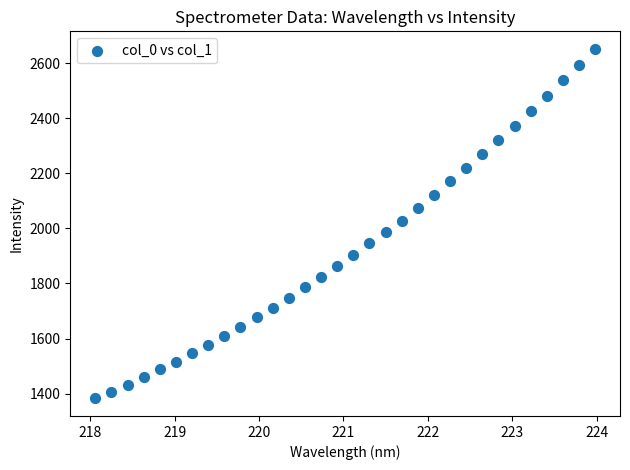

What is the range of X values (max minus min)?

5.9